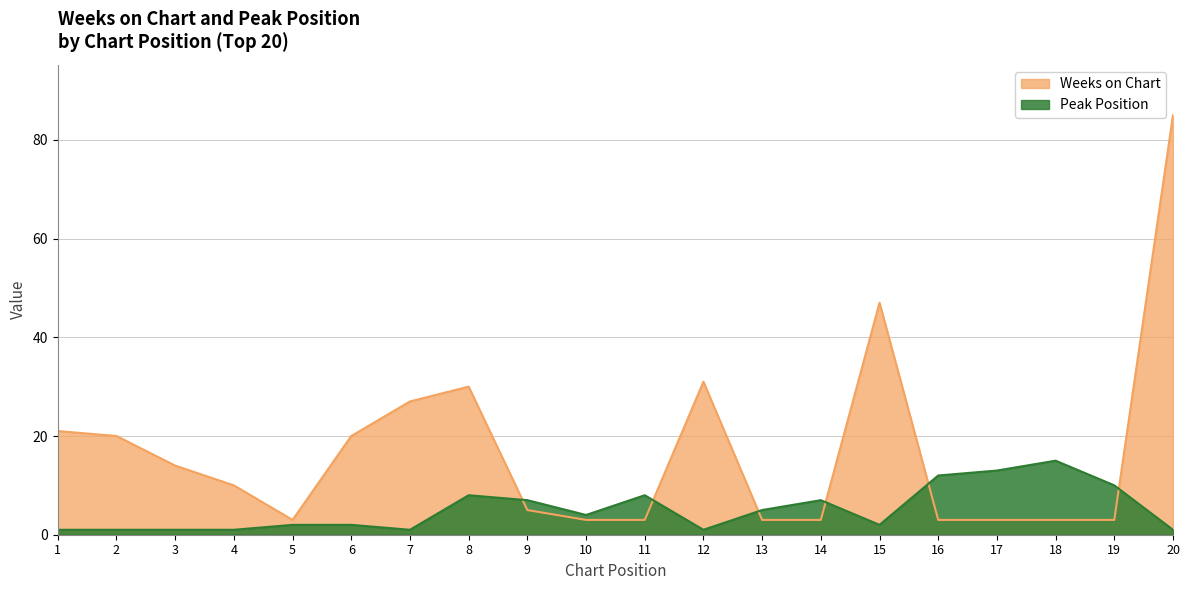

How many values in the Peak Position series are below 4?

10